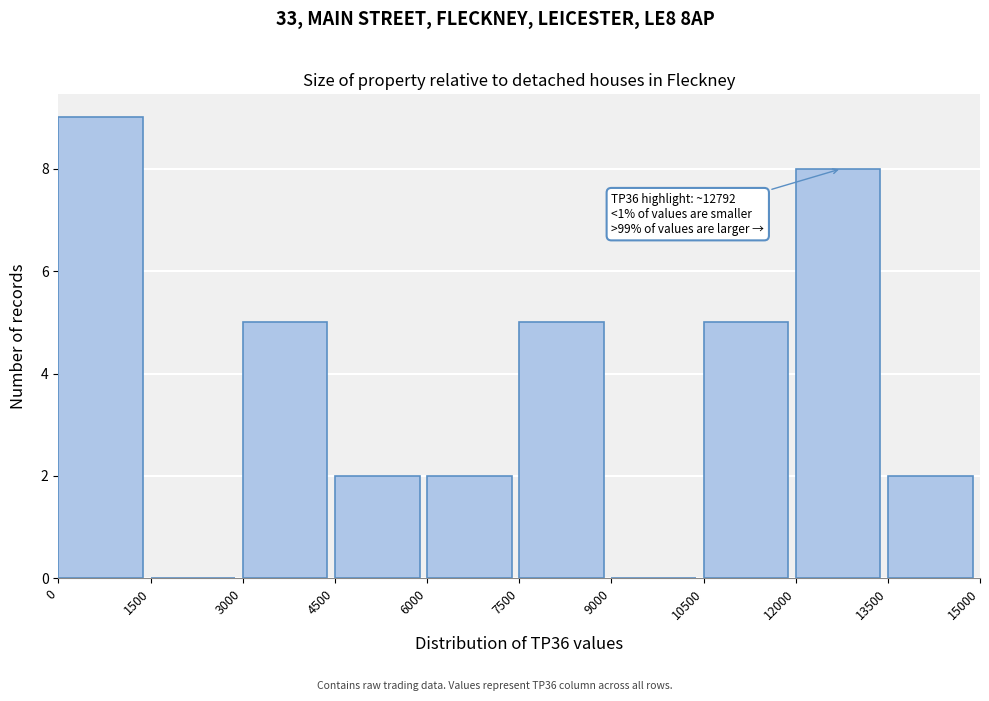

Which range on the x-axis has the tallest bar?

0 to 1500